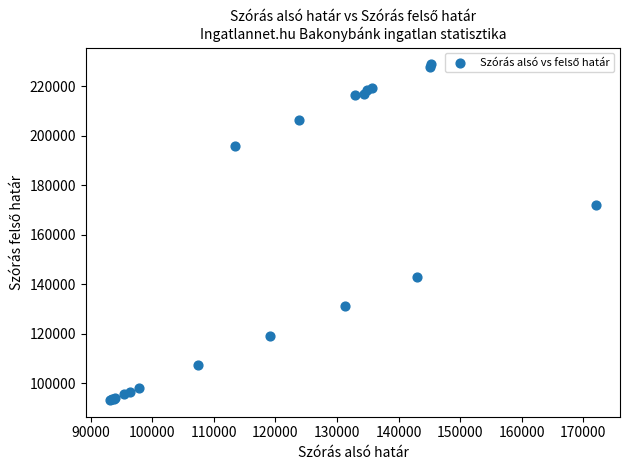

What Y value in the scatter plot is closest to 160954?

172028